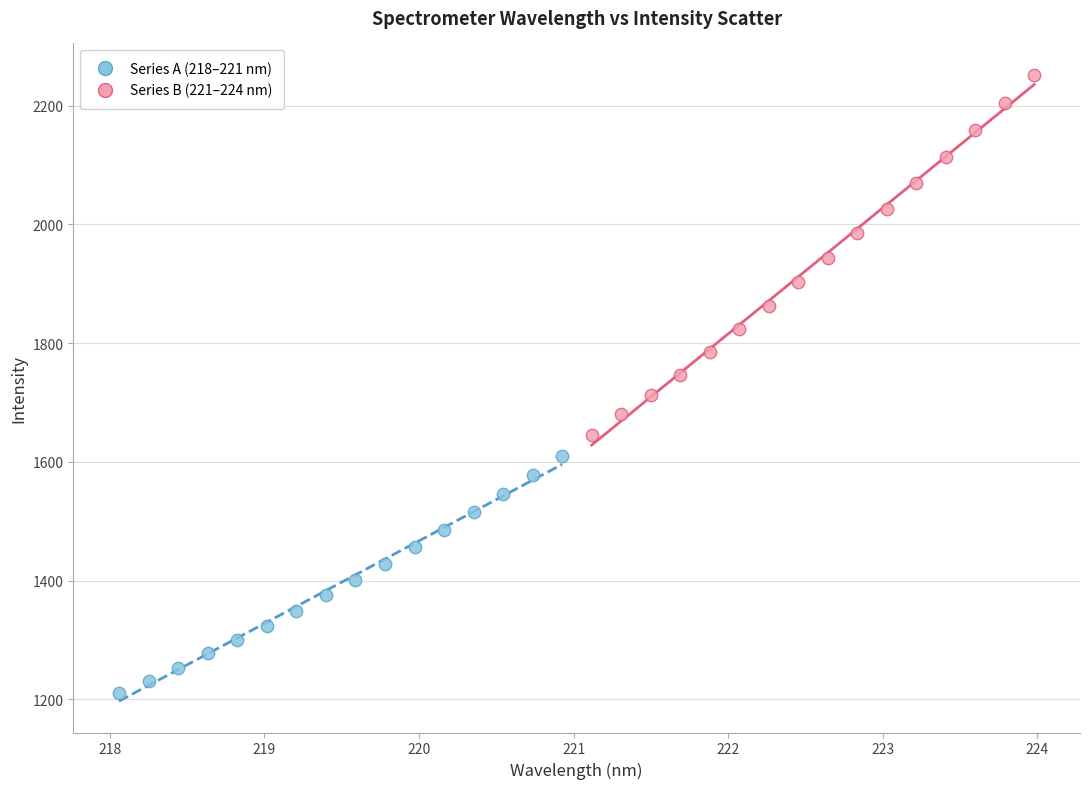

Which series contains the lowest Y value?

Series A (218–221 nm)